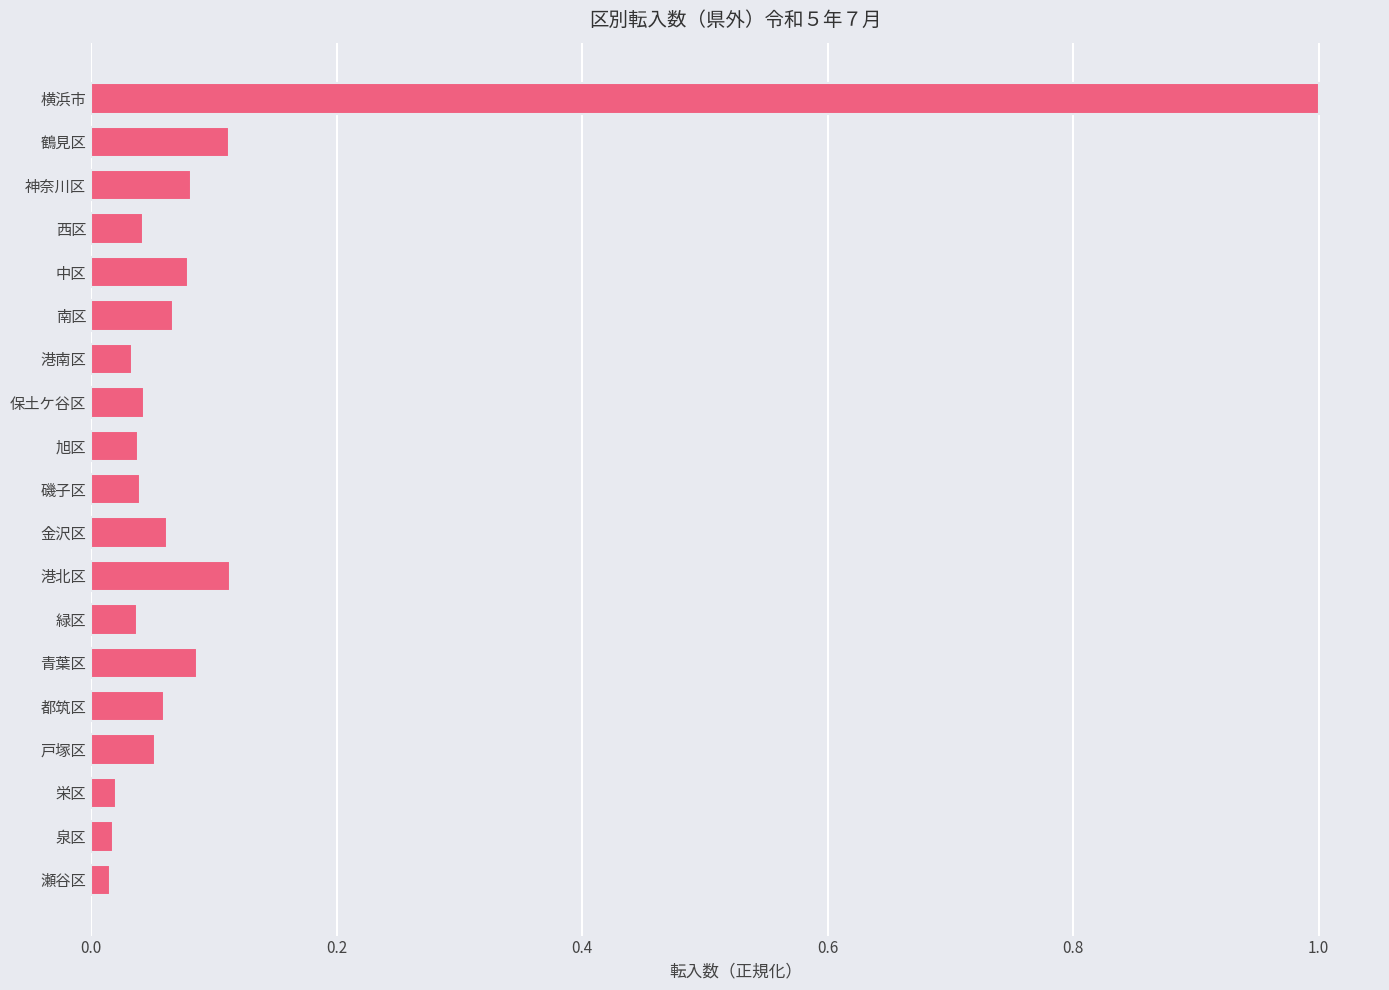

What is the greatest value displayed?

1.0